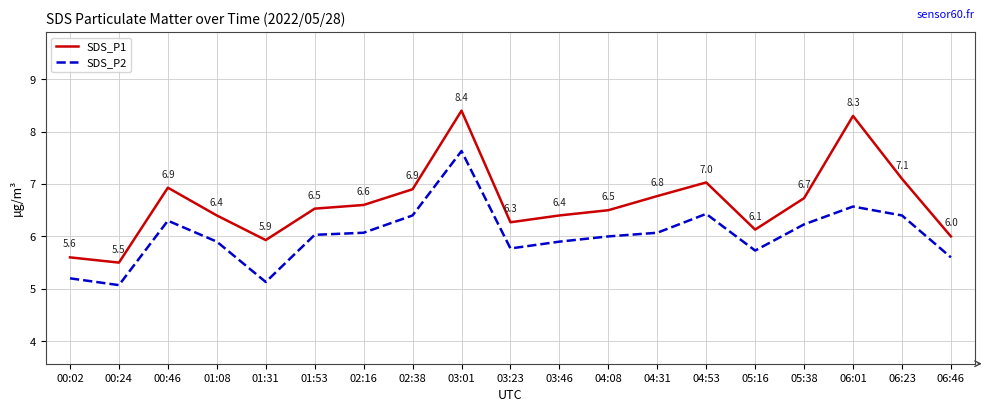

What is the difference between the maximum and minimum values in the SDS_P1 series?

2.9